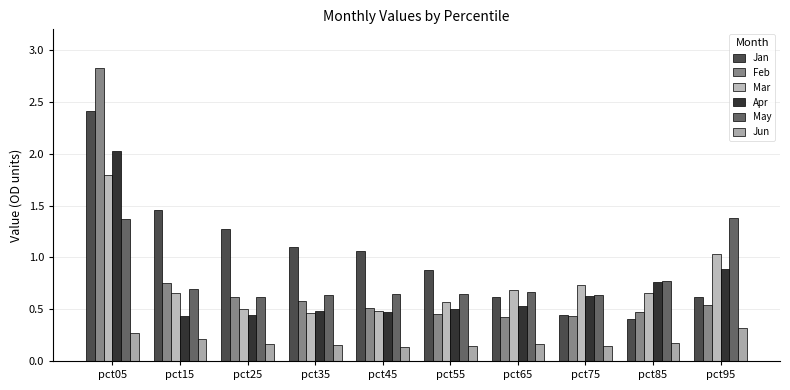

How many data points does each series have?

10